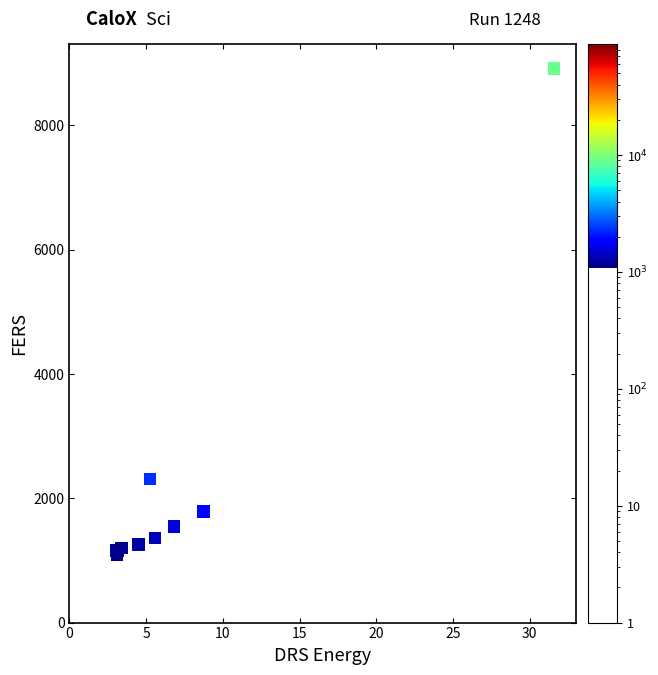

What Y value in the scatter plot is closest to 5003?

2314.1